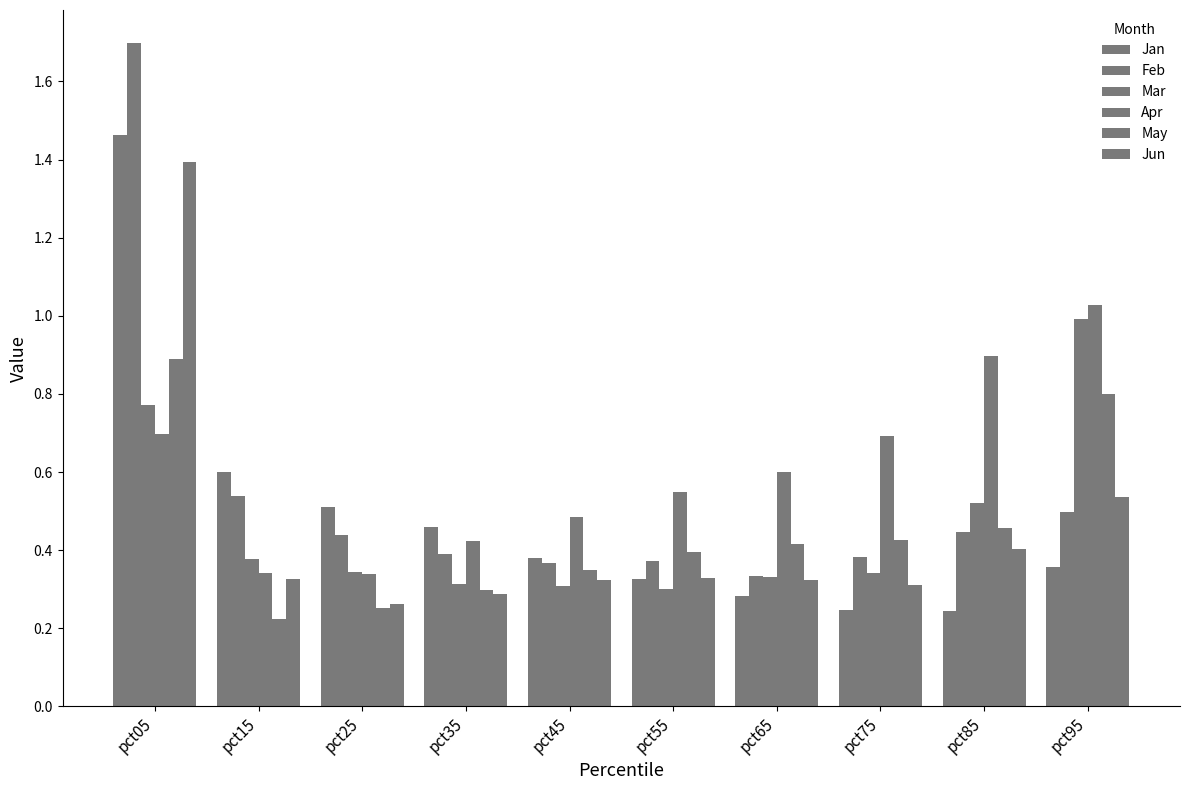

The value of Jan at pct15 is 0.6. True or false?

True